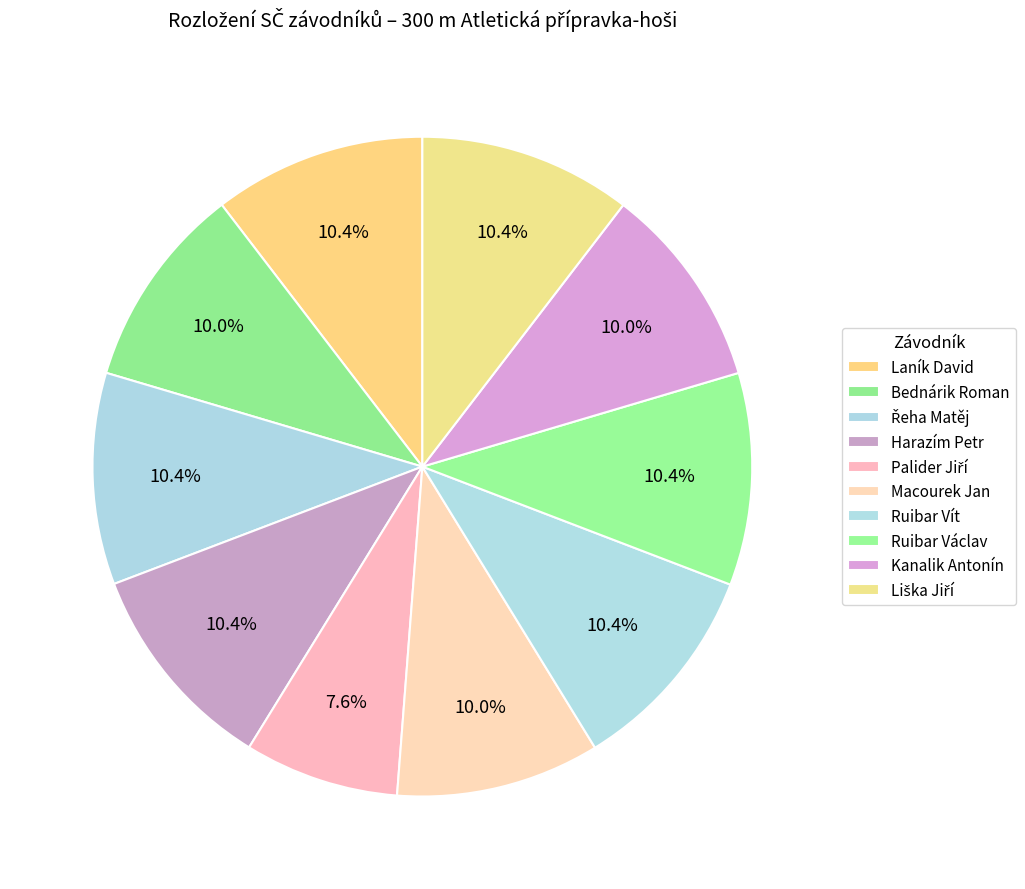

How many slices are in this pie chart?

10